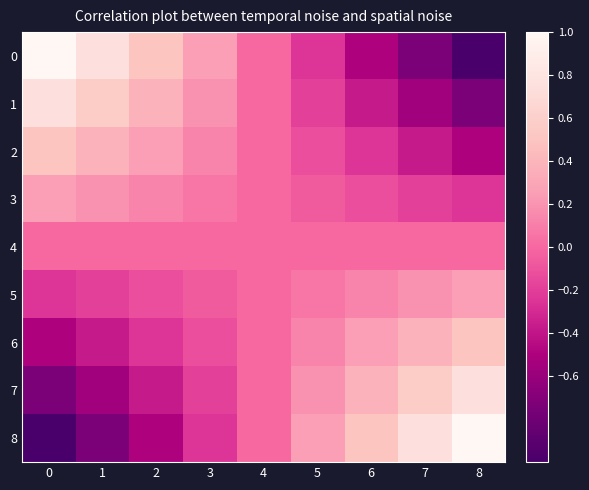

Reading left to right, what are all the values shown in this chart?

0: 0=1.0	1=0.8	2=0.5	3=0.2	4=0.0	5=-0.2	6=-0.5	7=-0.8	8=-1.0
1: 0=0.8	1=0.6	2=0.4	3=0.2	4=0.0	5=-0.2	6=-0.4	7=-0.6	8=-0.8
2: 0=0.5	1=0.4	2=0.2	3=0.1	4=0.0	5=-0.1	6=-0.2	7=-0.4	8=-0.5
3: 0=0.2	1=0.2	2=0.1	3=0.1	4=0.0	5=-0.1	6=-0.1	7=-0.2	8=-0.2
4: 0=0.0	1=0.0	2=0.0	3=0.0	4=0.0	5=0.0	6=0.0	7=0.0	8=0.0
5: 0=-0.2	1=-0.2	2=-0.1	3=-0.1	4=0.0	5=0.1	6=0.1	7=0.2	8=0.2
6: 0=-0.5	1=-0.4	2=-0.2	3=-0.1	4=0.0	5=0.1	6=0.2	7=0.4	8=0.5
7: 0=-0.8	1=-0.6	2=-0.4	3=-0.2	4=0.0	5=0.2	6=0.4	7=0.6	8=0.8
8: 0=-1.0	1=-0.8	2=-0.5	3=-0.2	4=0.0	5=0.2	6=0.5	7=0.8	8=1.0